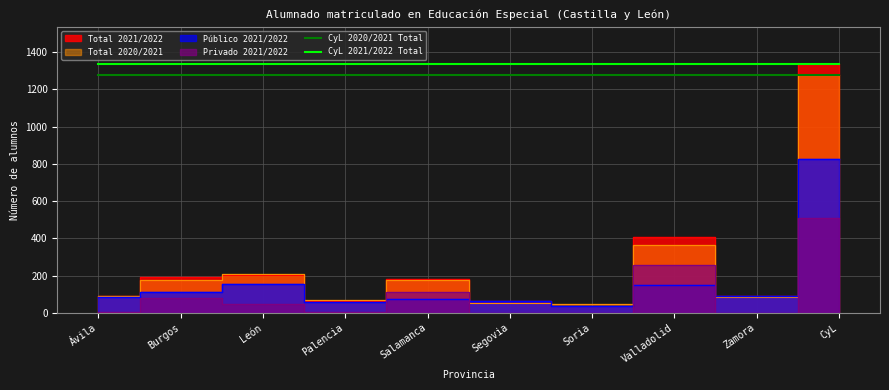

True or false: CyL 2020/2021 Total and CyL 2021/2022 Total intersect in this chart.

False